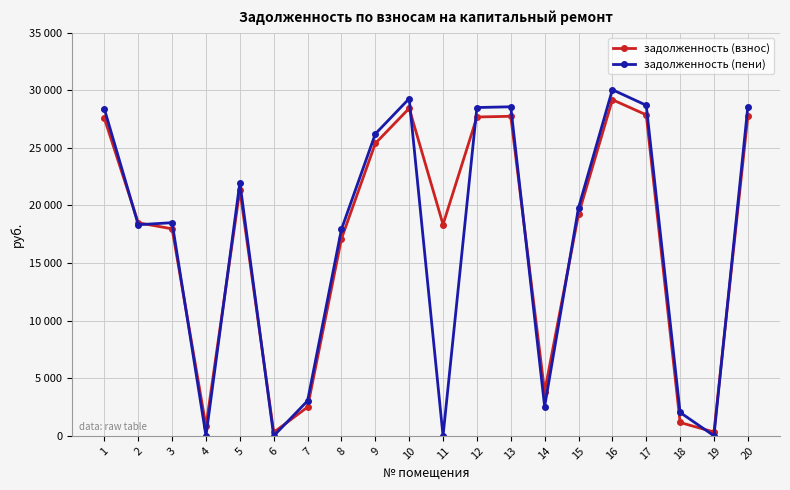

Which has a higher value, 6 or 18?

18